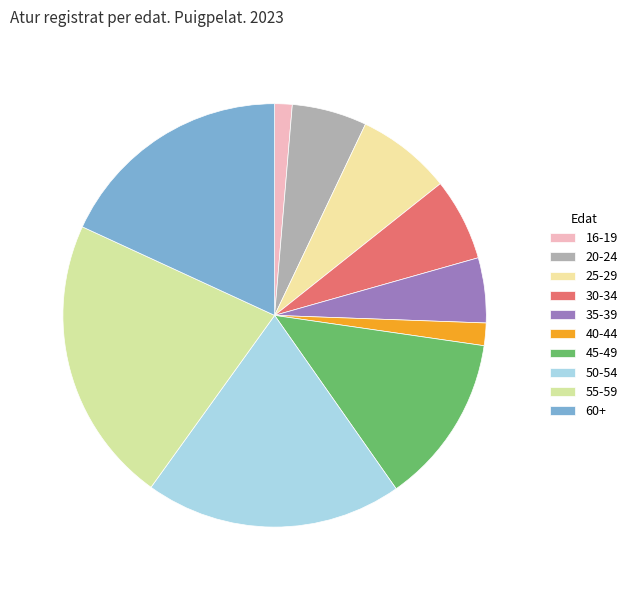

How many segments does this pie chart have?

10